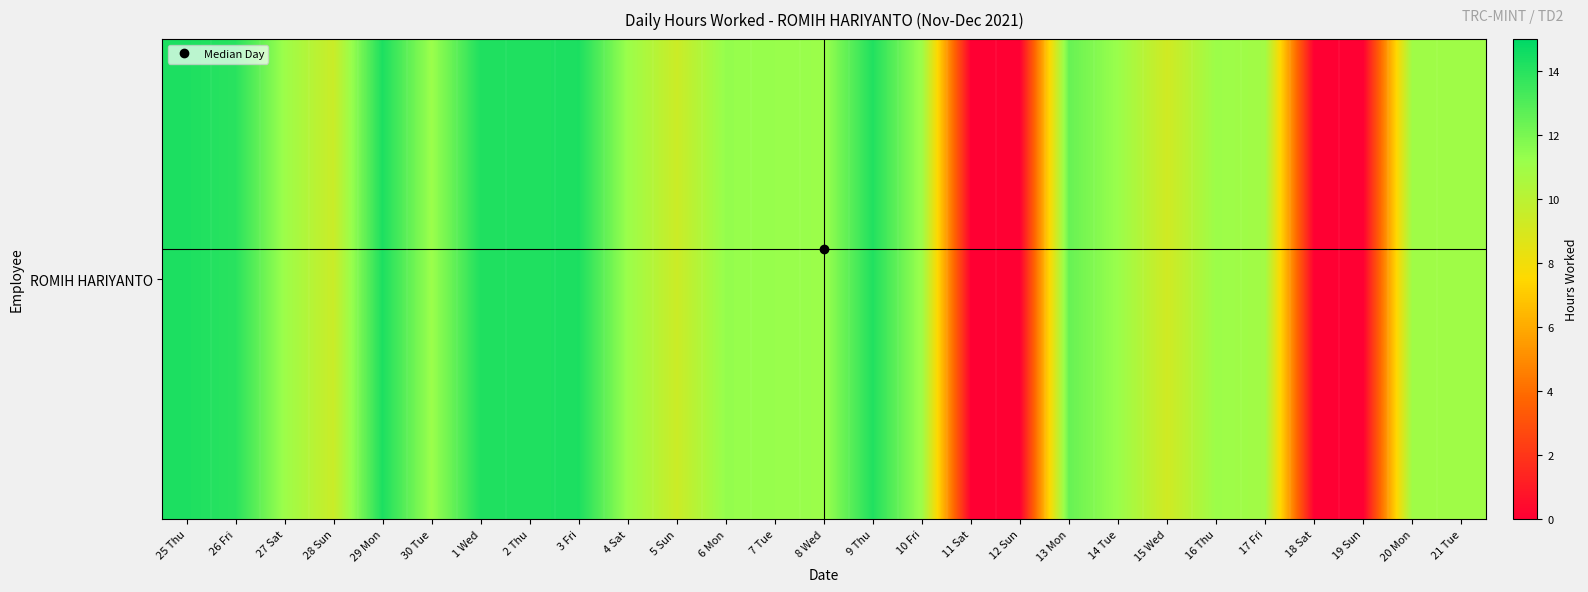

Which has a higher value, 25 Thu or 27 Sat?

25 Thu